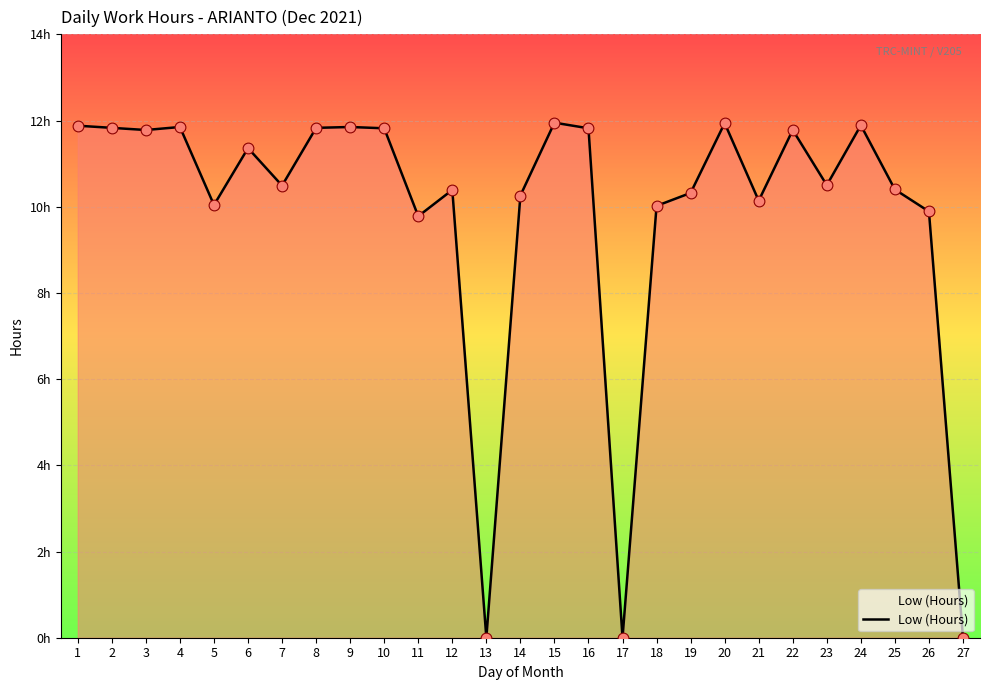

What is the change in value from 4 to 12?

-1.5